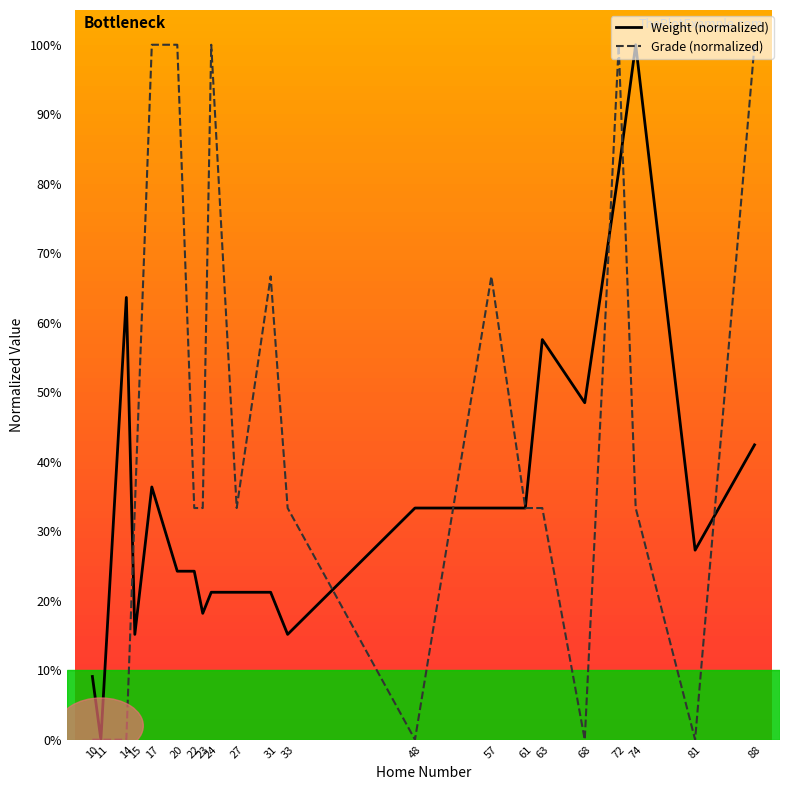

How many lines are shown in the chart?

2